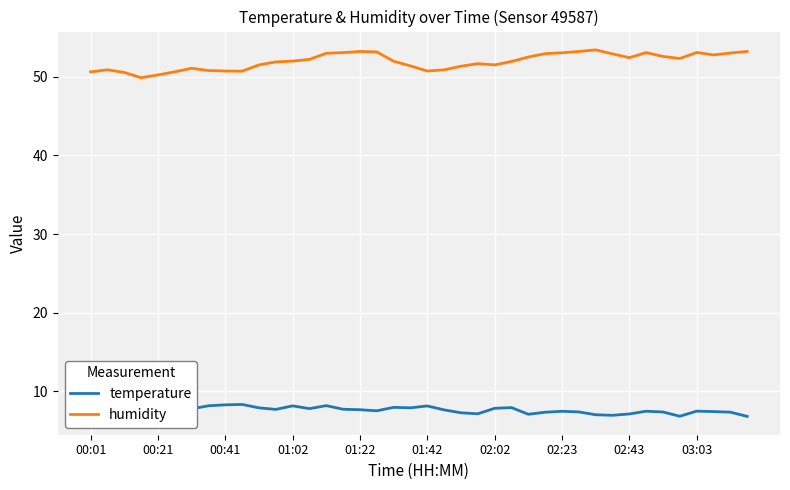

Which series has the largest total across all categories?

humidity